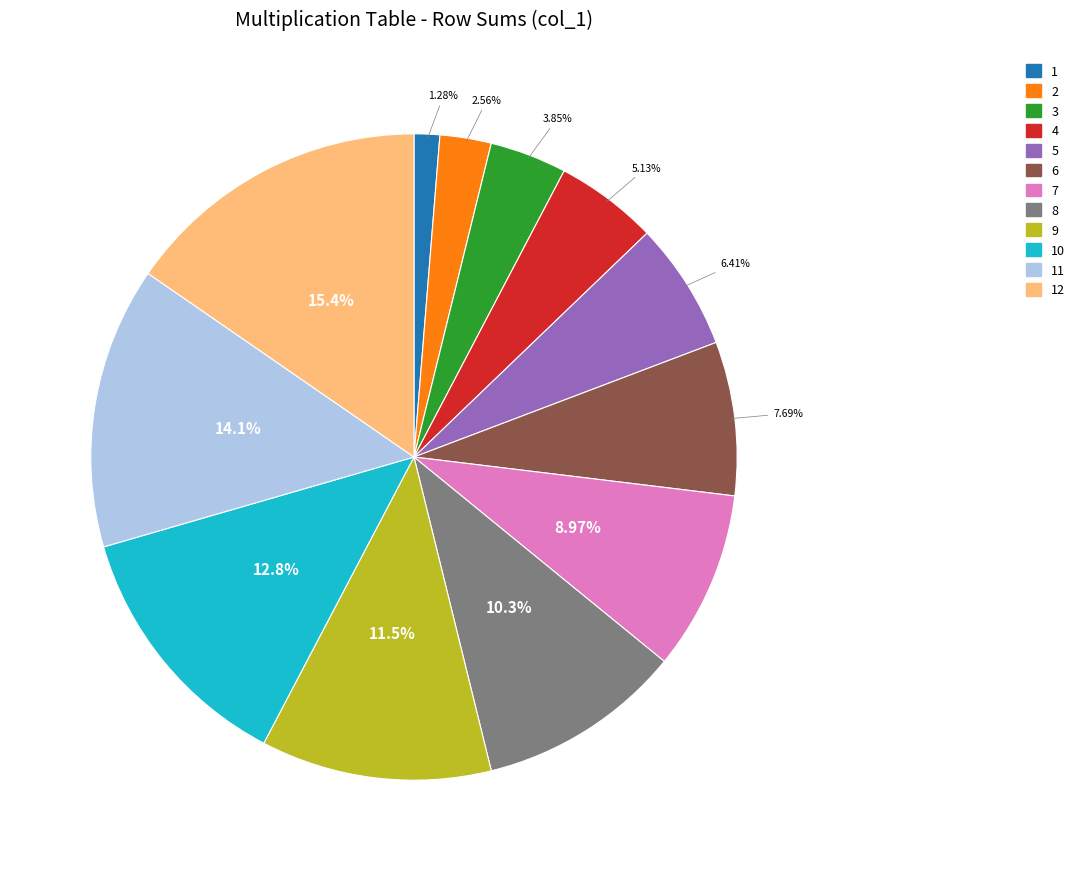

Is there a majority slice in this chart?

No